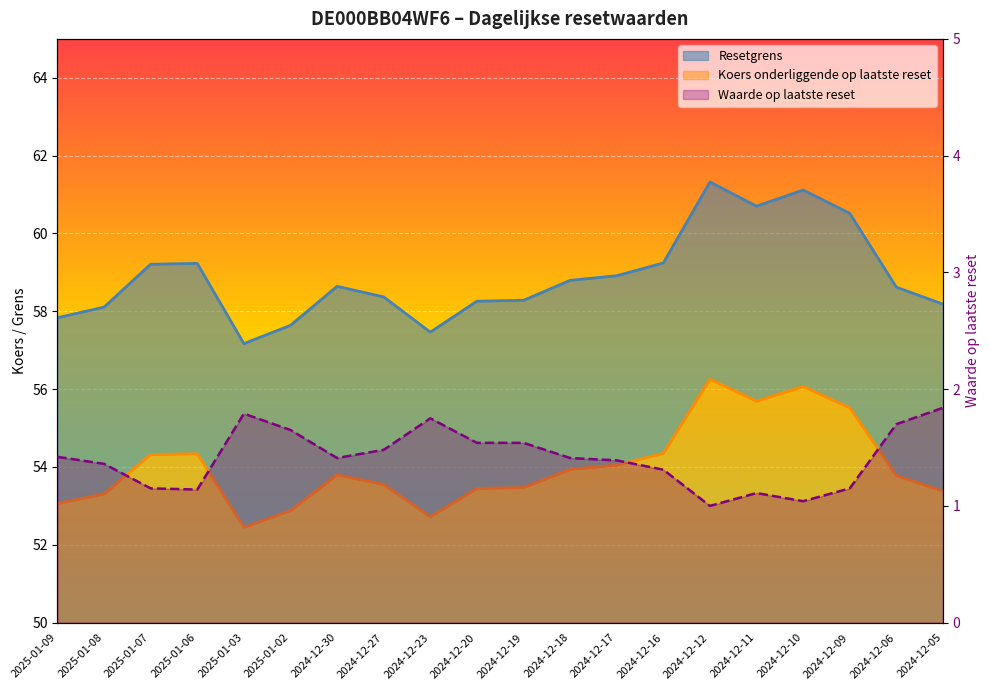

True or false: Resetgrens and Koers onderliggende op laatste reset intersect in this chart.

False